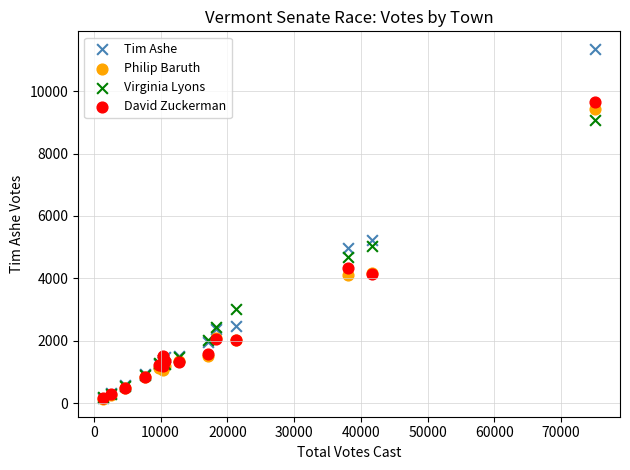

Across all series, what Y value is closest to 5742?

5220